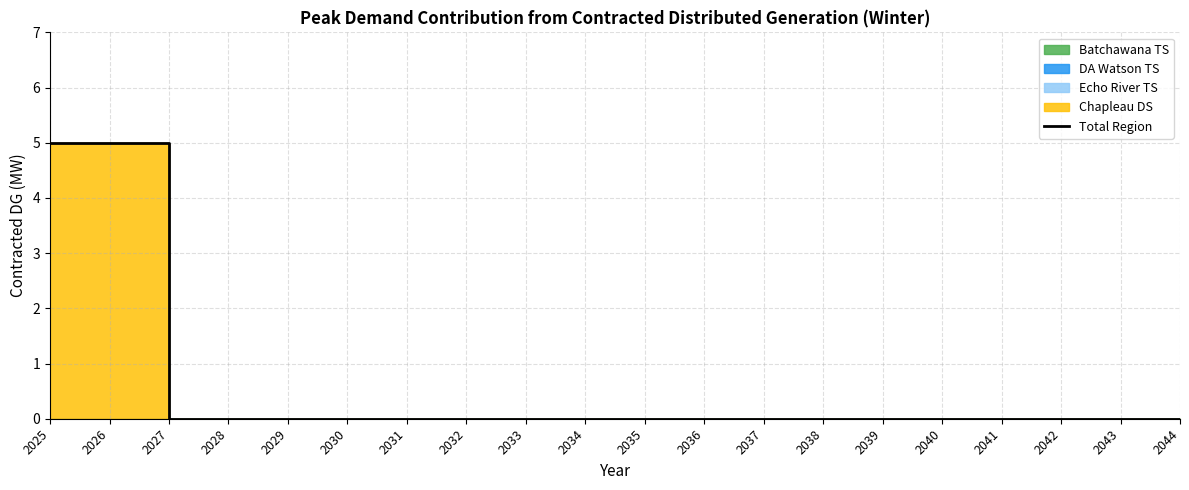

Which label corresponds to the largest value in the chart?

2025